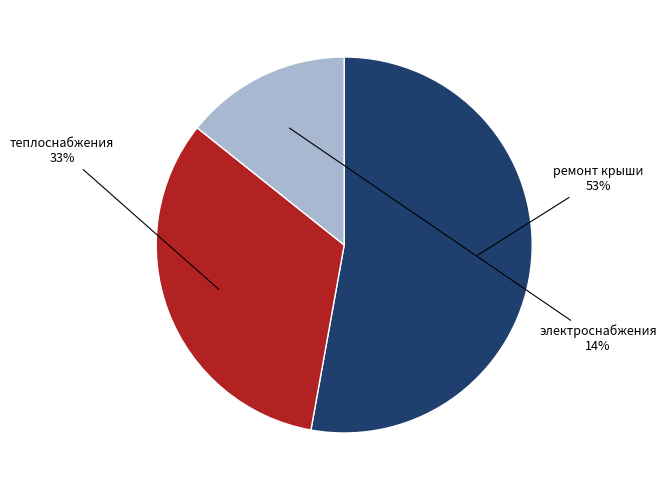

Is there any slice that represents more than half of the pie?

Yes